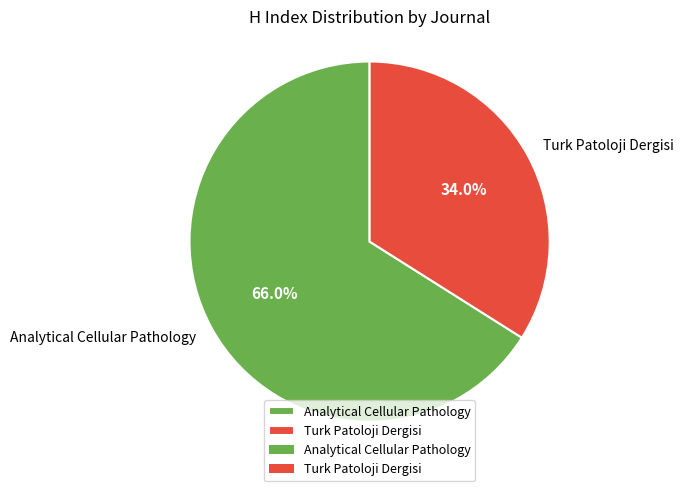

Count the number of slices in the pie.

2